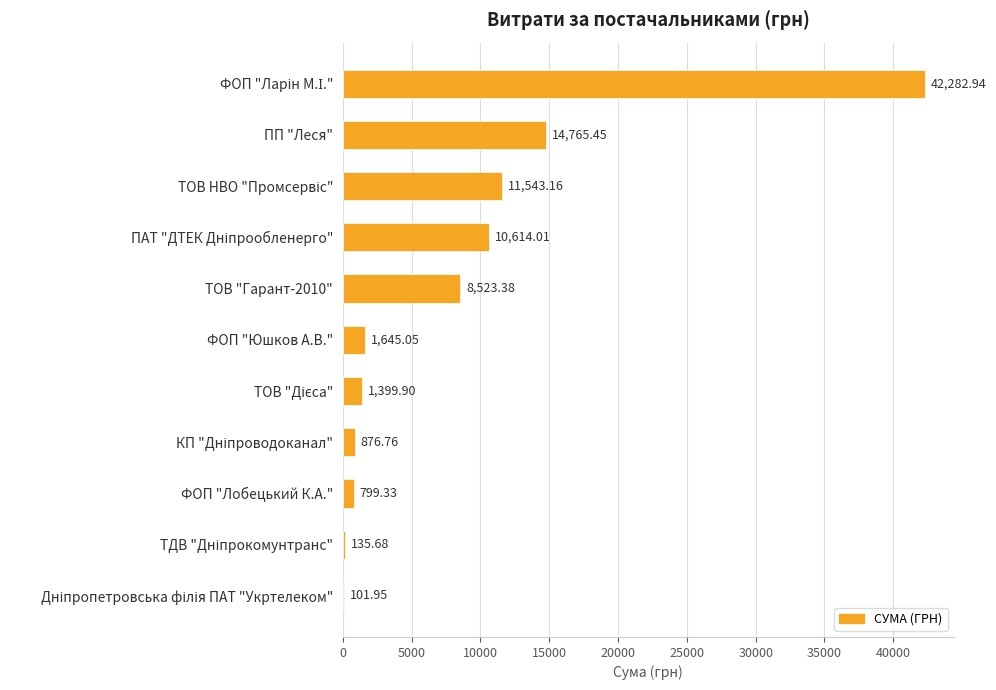

At which label is the value closest to 21192?

ПП "Леся"